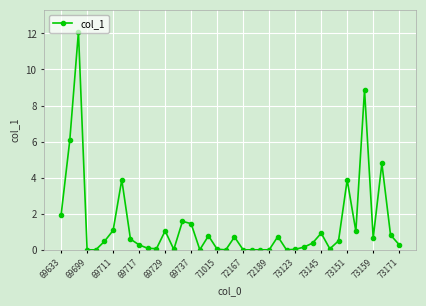

What is the difference between the maximum and second lowest values?

12.1